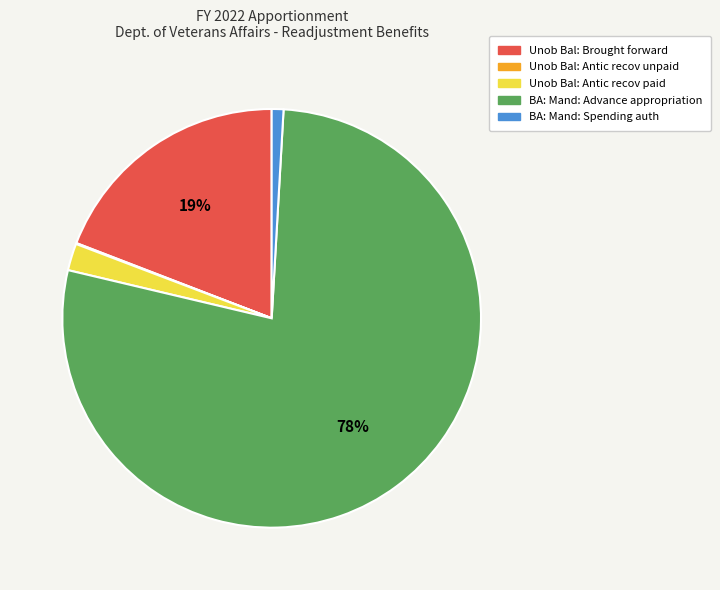

Combined, do Unob Bal: Antic recov paid and BA: Mand: Spending auth account for over 50%?

No